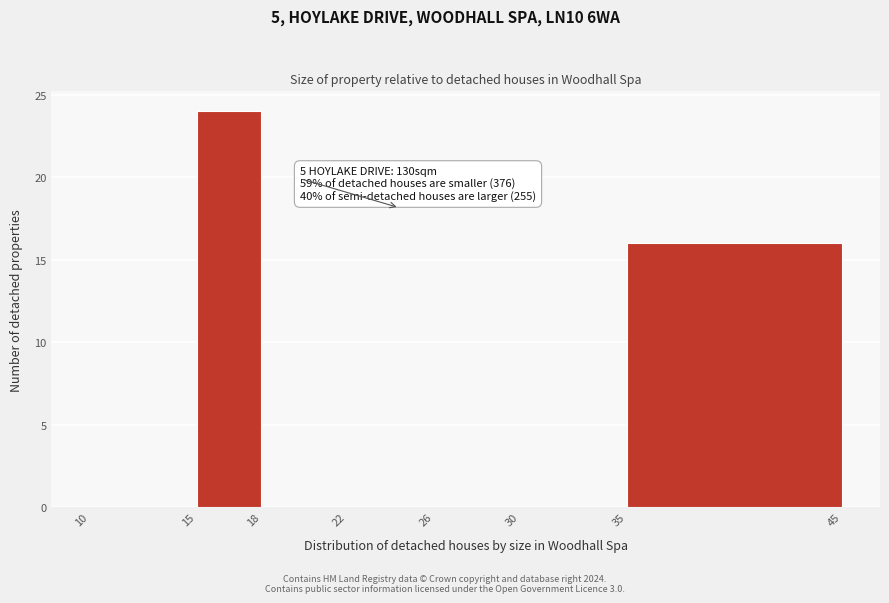

Which range on the x-axis has the tallest bar?

15 to 18